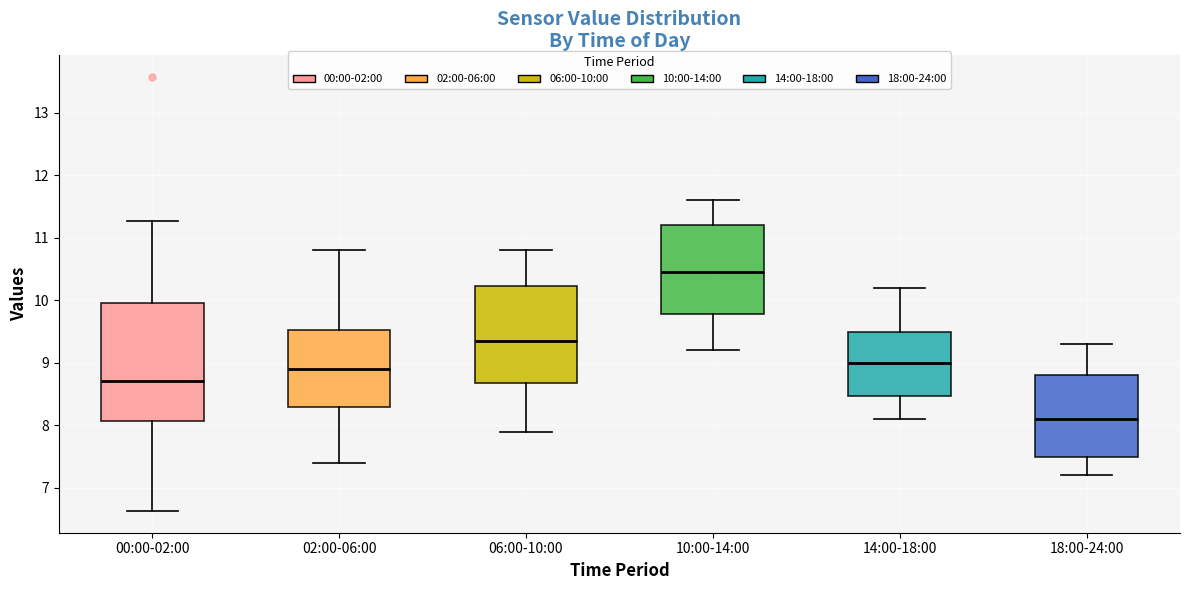

Reading left to right, read every box against the y-axis: the position of its median line, the range the box covers, and the ends of its whiskers. The values are not printed on the chart, so give them approximately, as read against the axis.

00:00-02:00: median 8.7, box 8.1 to 10.0, whiskers 6.6 to 11.3
02:00-06:00: median 8.9, box 8.3 to 9.5, whiskers 7.4 to 10.8
06:00-10:00: median 9.4, box 8.7 to 10.2, whiskers 7.9 to 10.8
10:00-14:00: median 10.5, box 9.8 to 11.2, whiskers 9.2 to 11.6
14:00-18:00: median 9.0, box 8.5 to 9.5, whiskers 8.1 to 10.2
18:00-24:00: median 8.1, box 7.5 to 8.8, whiskers 7.2 to 9.3